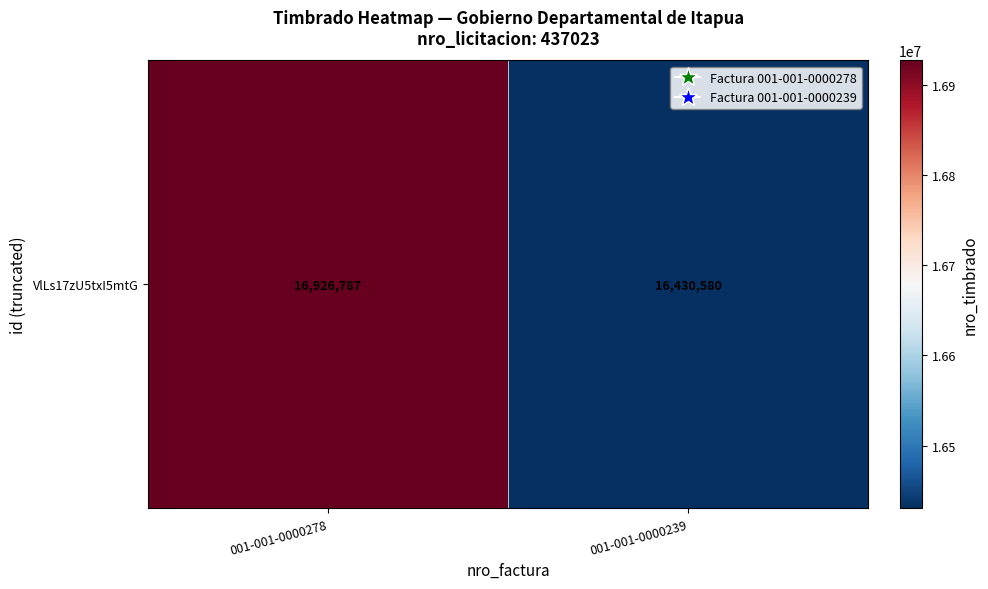

Which label corresponds to the largest value in the chart?

001-001-0000278